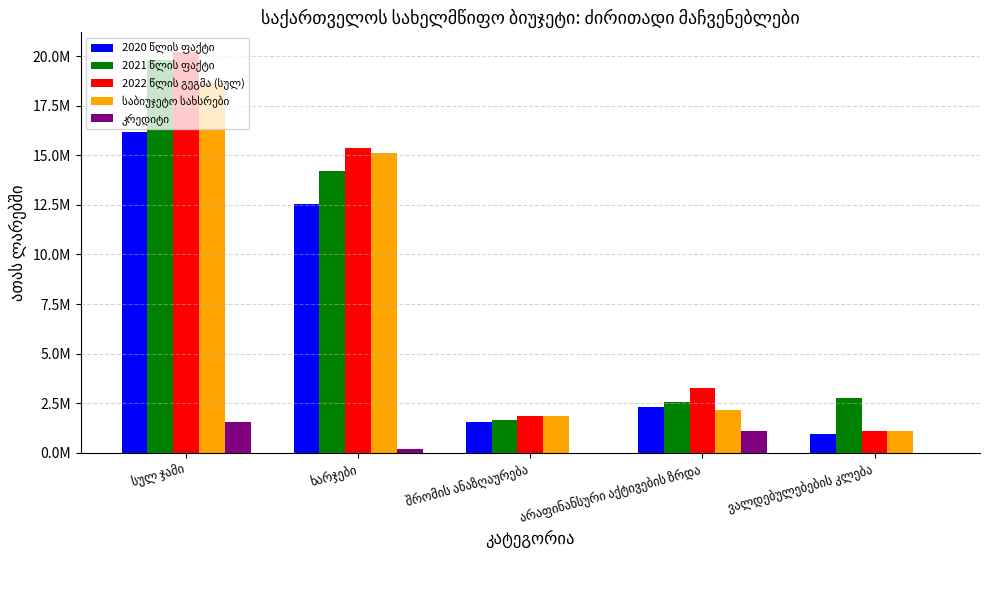

True or false: კრედიტი has a value of 199737.0 at ხარჯები.

True